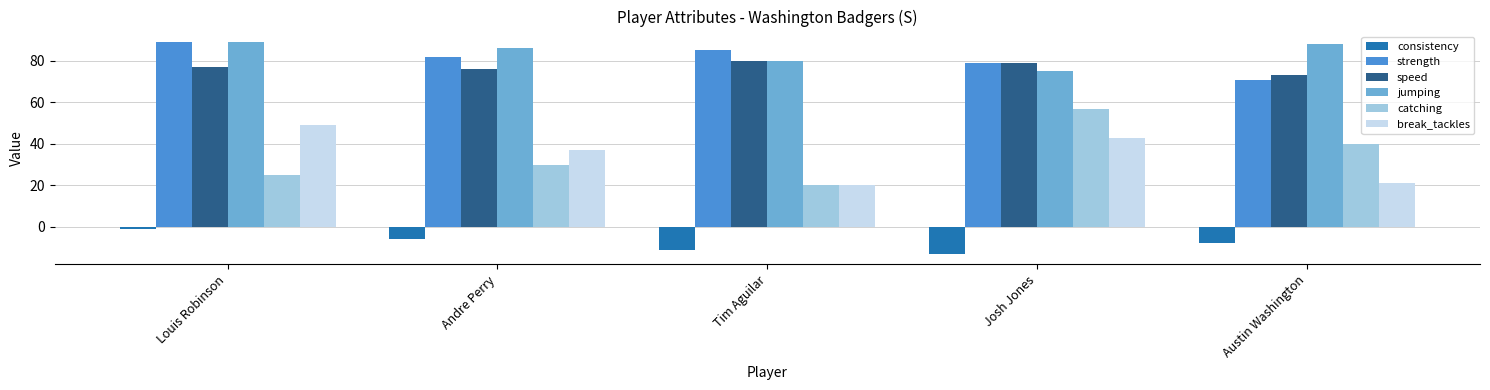

Reading left to right, extract all data points from this chart.

consistency: -1	-6	-11	-13	-8
strength: 89	82	85	79	71
speed: 77	76	80	79	73
jumping: 89	86	80	75	88
catching: 25	30	20	57	40
break_tackles: 49	37	20	43	21